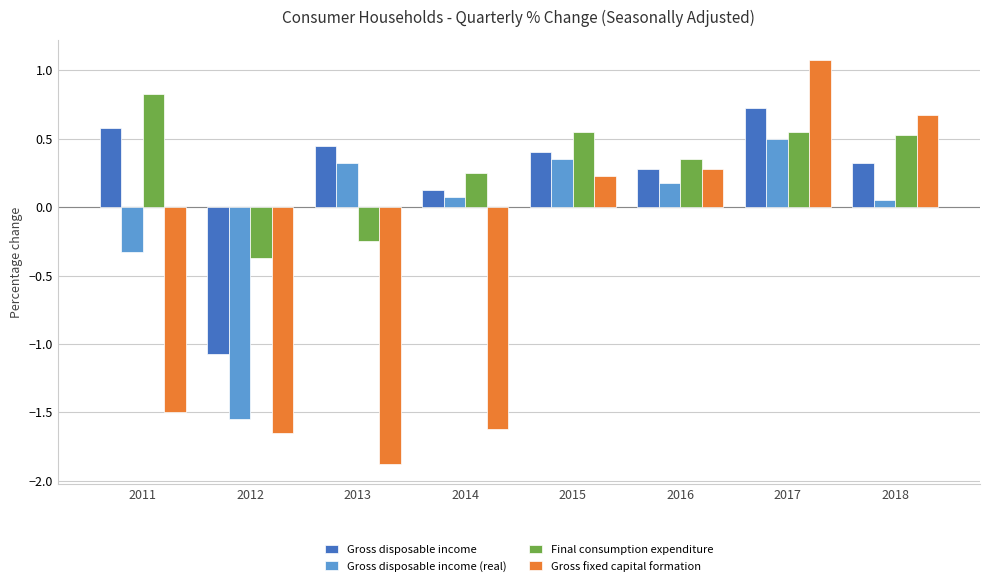

How many distinct data groups are displayed?

4